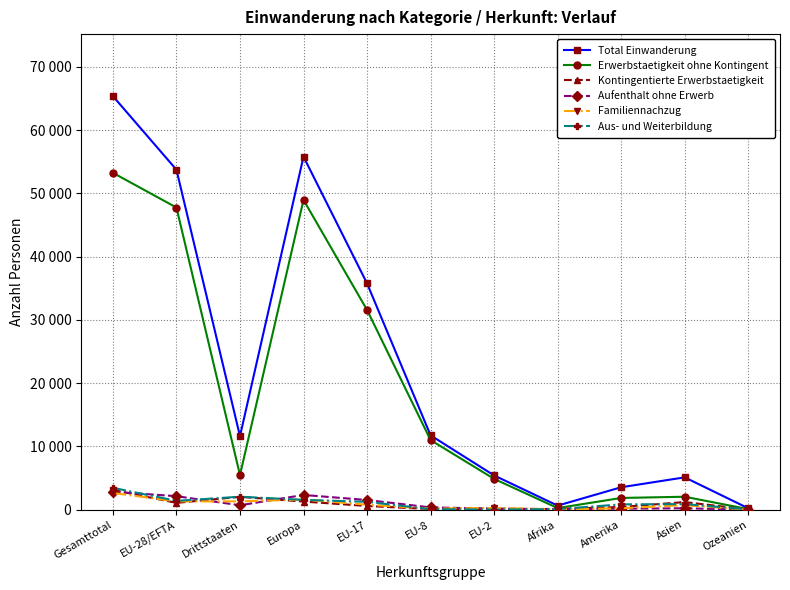

The Kontingentierte Erwerbstaetigkeit series shows 1247 at Drittstaaten. True or false?

False